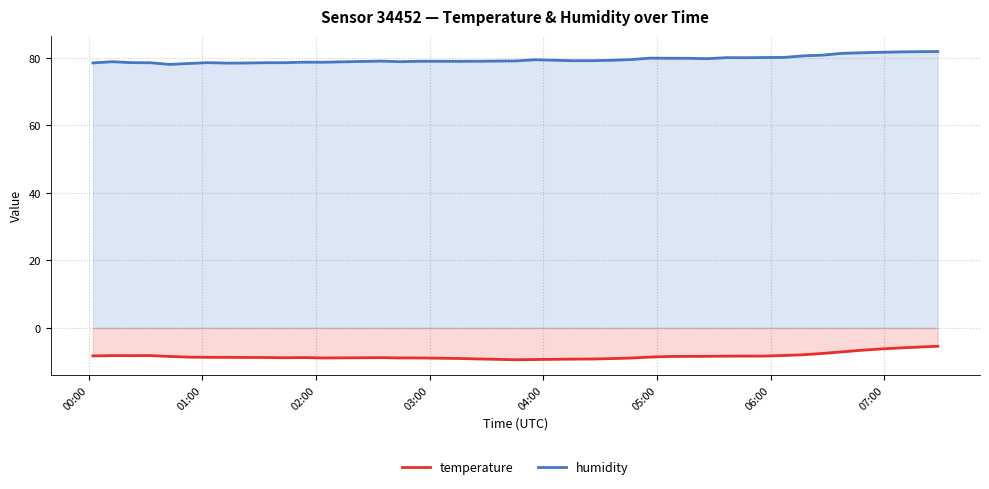

How many data points in temperature are above -8?

8